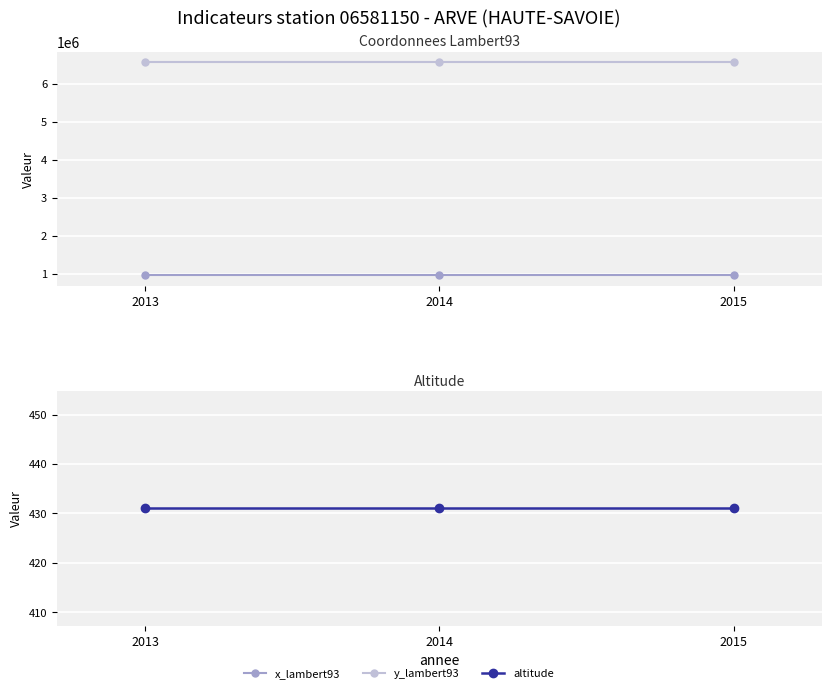

Is this an area chart (filled region under the line)?

No